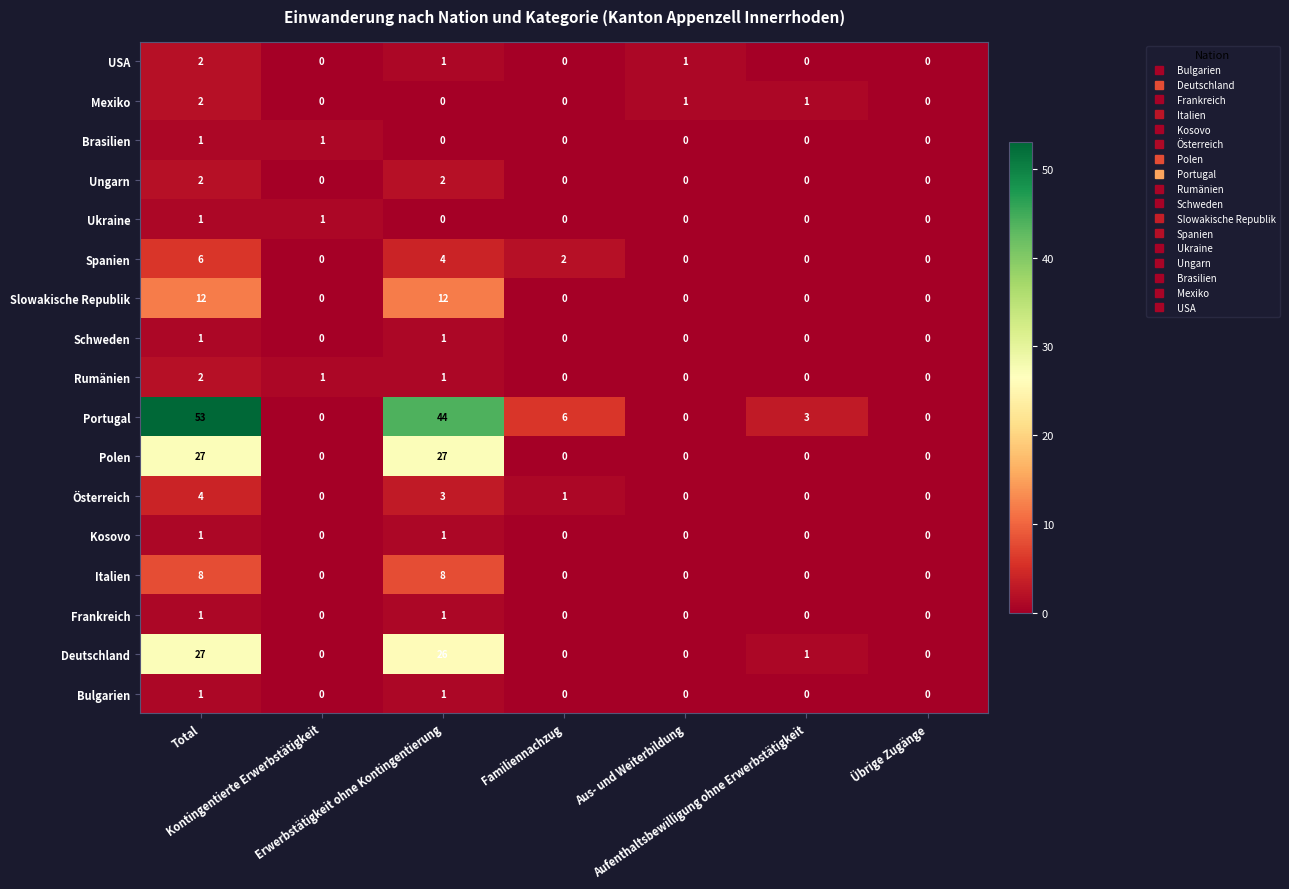

Which label corresponds to the largest value in the chart?

Total